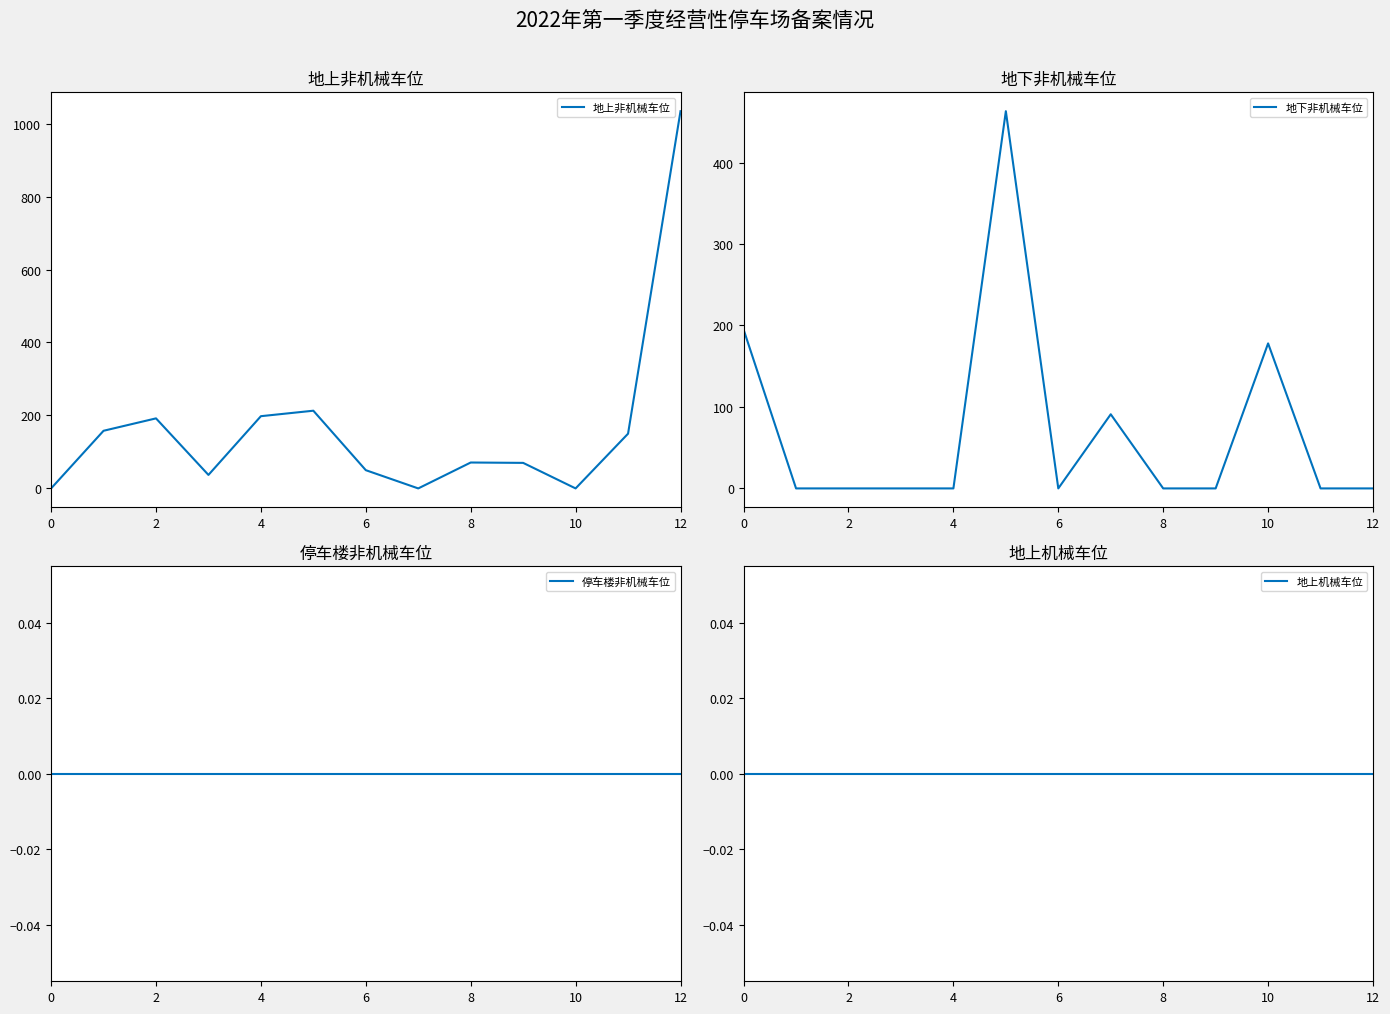

What is the maximum value for 地上非机械车位?

1034